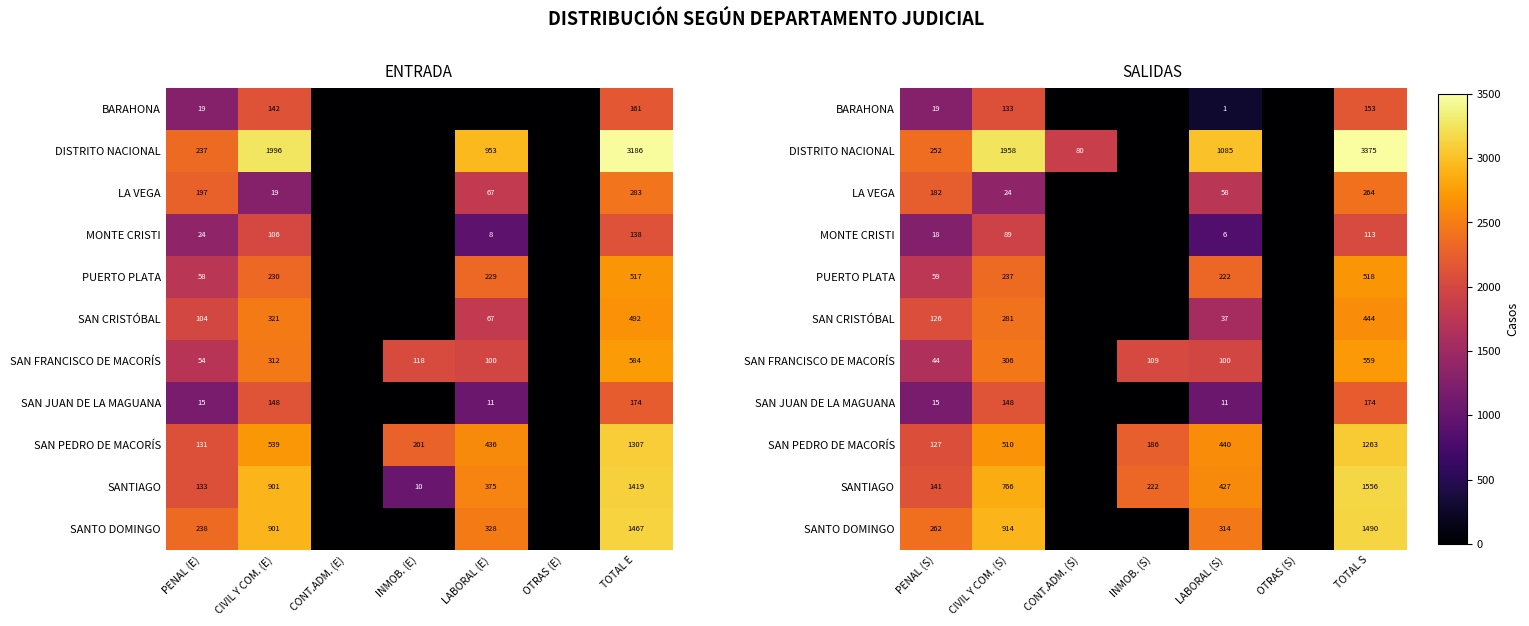

List the series in order of their peak value, highest first.

DISTRITO NACIONAL, SANTIAGO, SANTO DOMINGO, SAN PEDRO DE MACORÍS, SAN FRANCISCO DE MACORÍS, PUERTO PLATA, SAN CRISTÓBAL, LA VEGA, SAN JUAN DE LA MAGUANA, BARAHONA, MONTE CRISTI